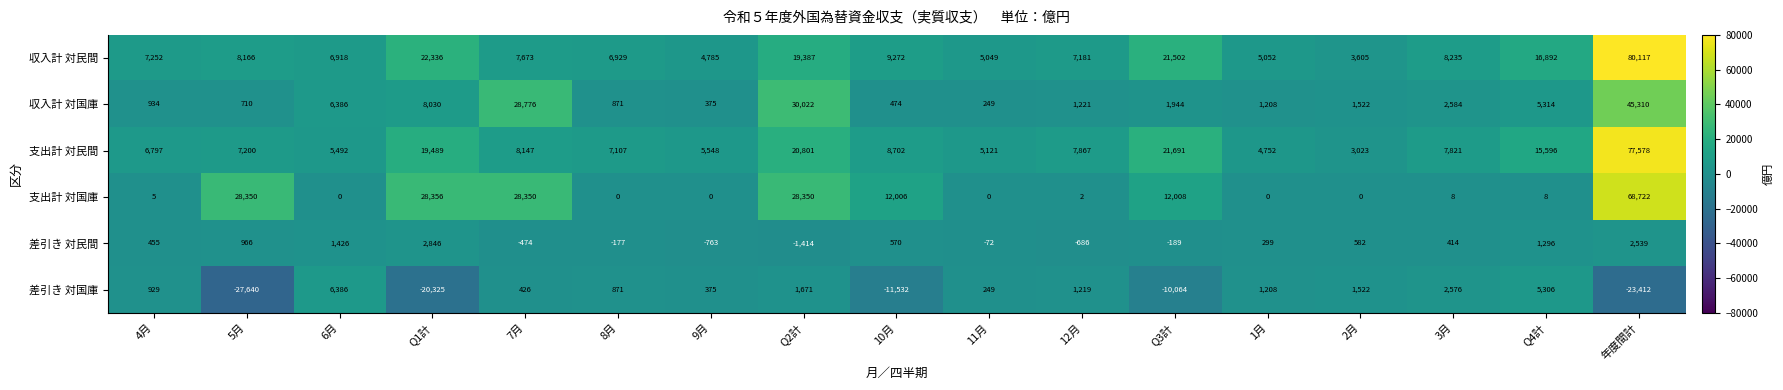

What is the minimum value shown in the chart?

-27640